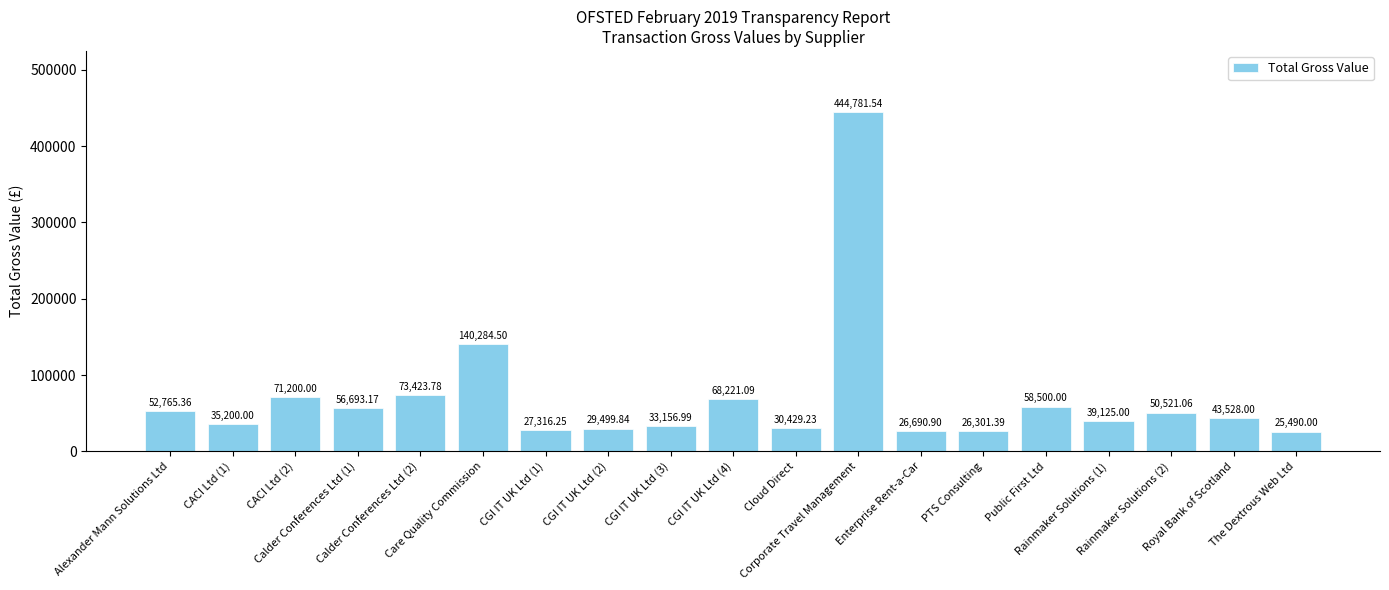

At which category does the chart reach its peak across all series?

Corporate Travel Management